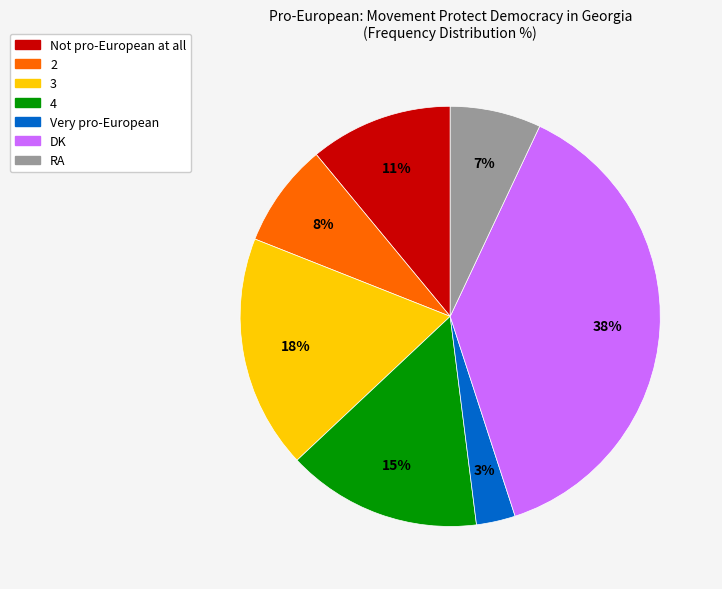

Count the number of slices in the pie.

7